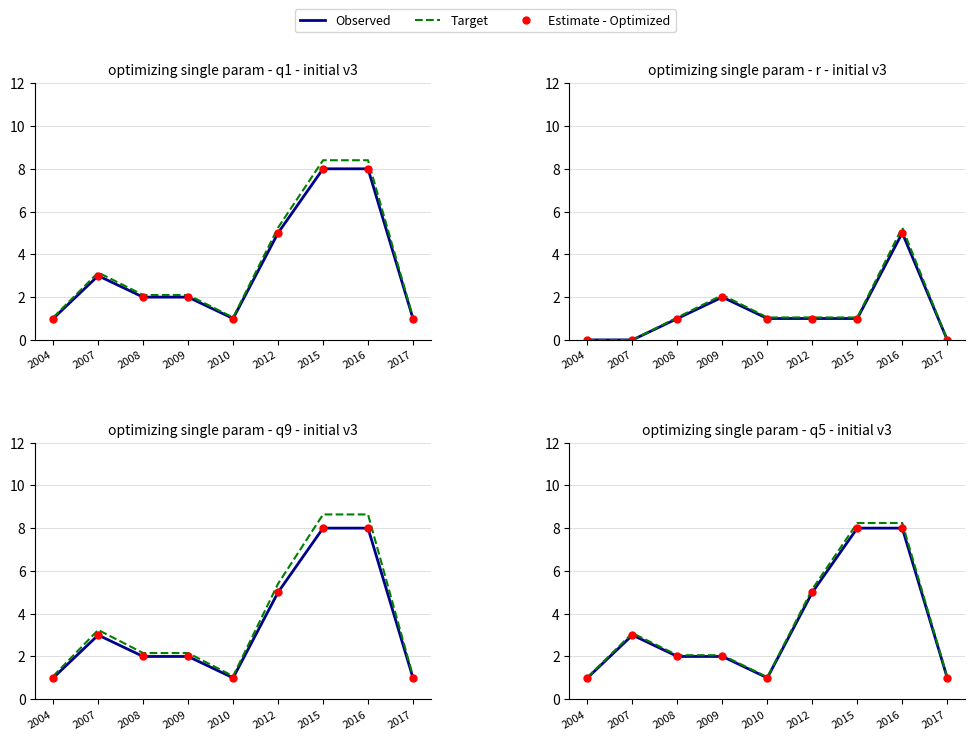

What are all the series names shown in the legend?

Observed, Target, Estimate - Optimized